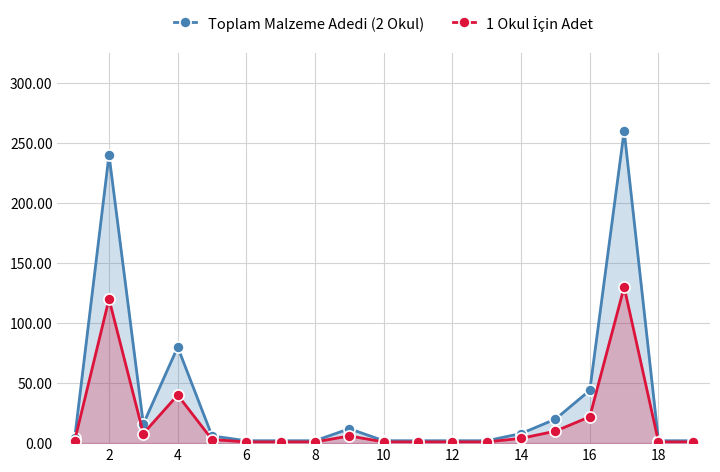

Which series has the largest total across all categories?

Toplam Malzeme Adedi (2 Okul)